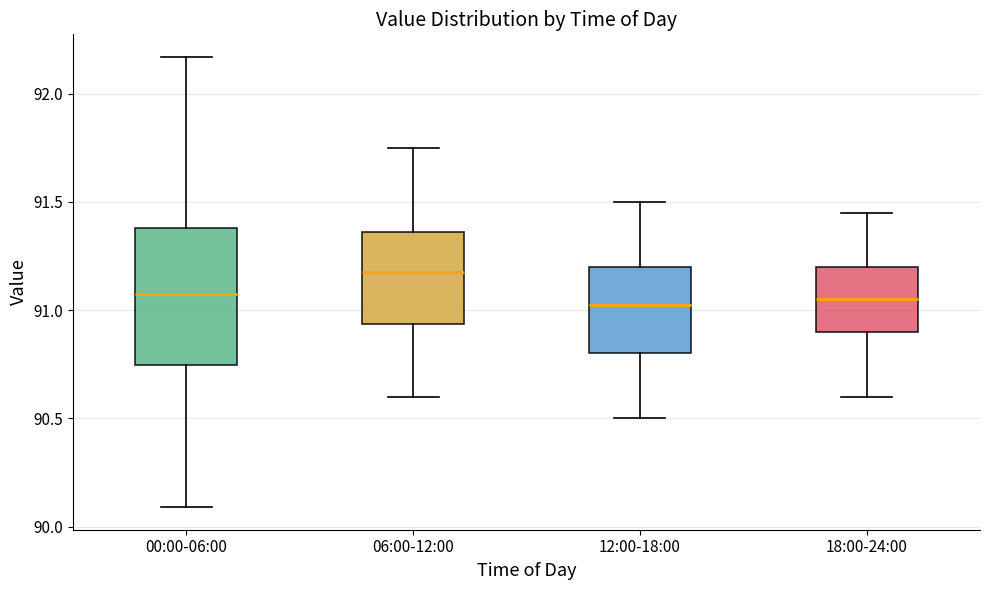

Reading left to right, read every box against the y-axis: the position of its median line, the range the box covers, and the ends of its whiskers. The values are not printed on the chart, so give them approximately, as read against the axis.

00:00-06:00: median 91.10, box 90.75 to 91.40, whiskers 90.10 to 92.15
06:00-12:00: median 91.20, box 90.95 to 91.35, whiskers 90.60 to 91.75
12:00-18:00: median 91.05, box 90.80 to 91.20, whiskers 90.50 to 91.50
18:00-24:00: median 91.05, box 90.90 to 91.20, whiskers 90.60 to 91.45